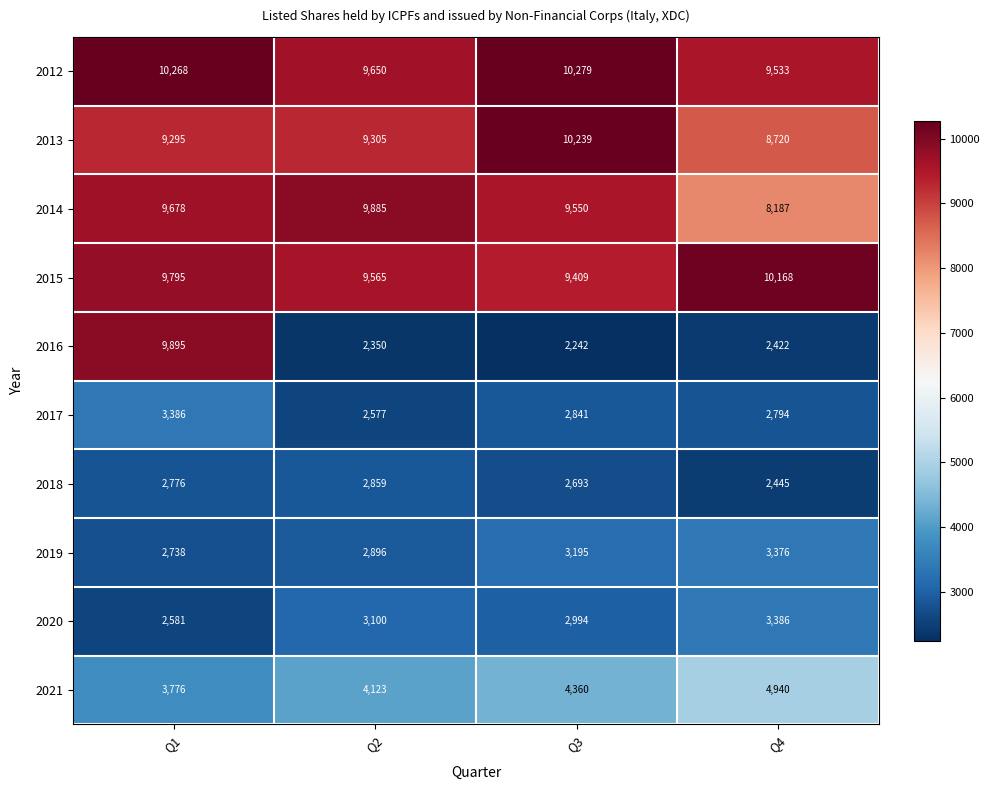

Is it true that 2017 equals 979 at Q2?

False